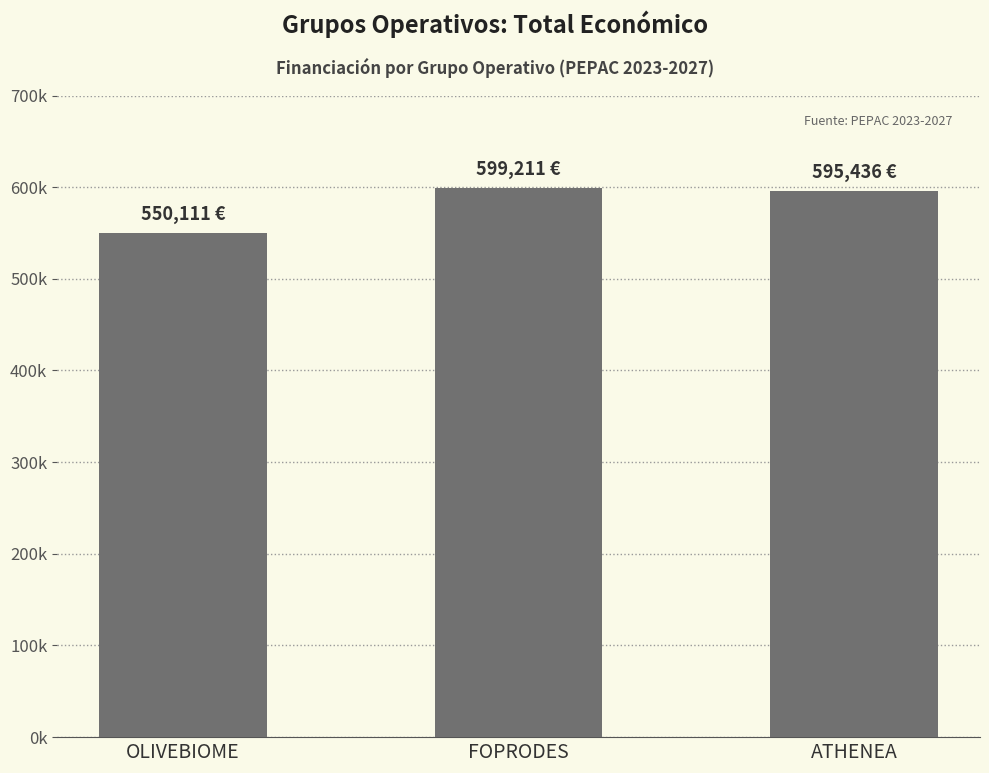

List the labels in order of value, largest first.

FOPRODES, ATHENEA, OLIVEBIOME